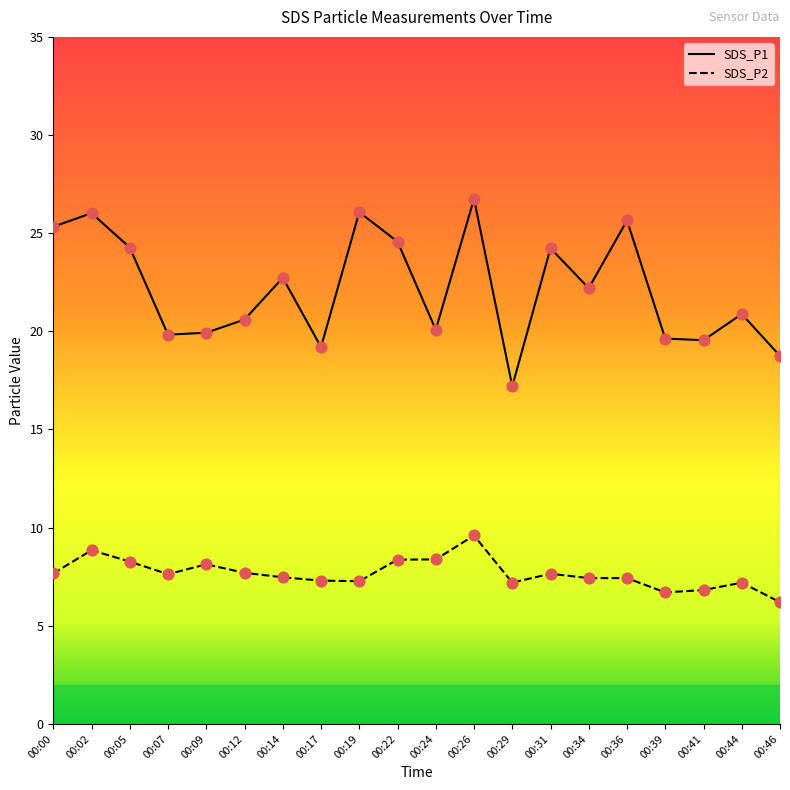

Which series has the largest Y range (max minus min)?

SDS_P1